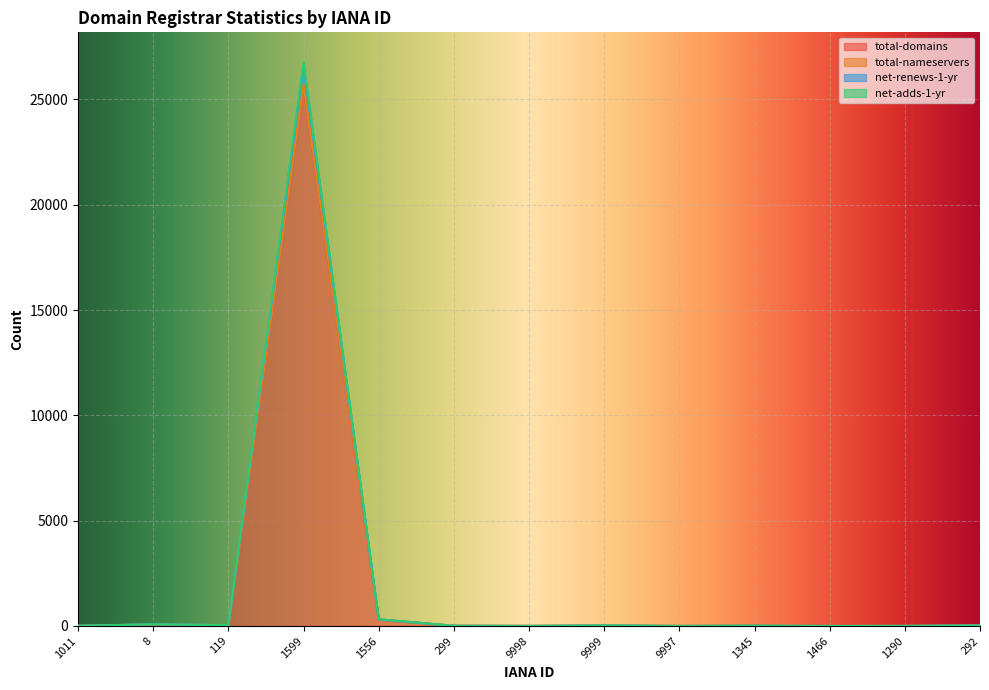

What is the sum of the net-renews-1-yr values at 1556 and 9999?

339